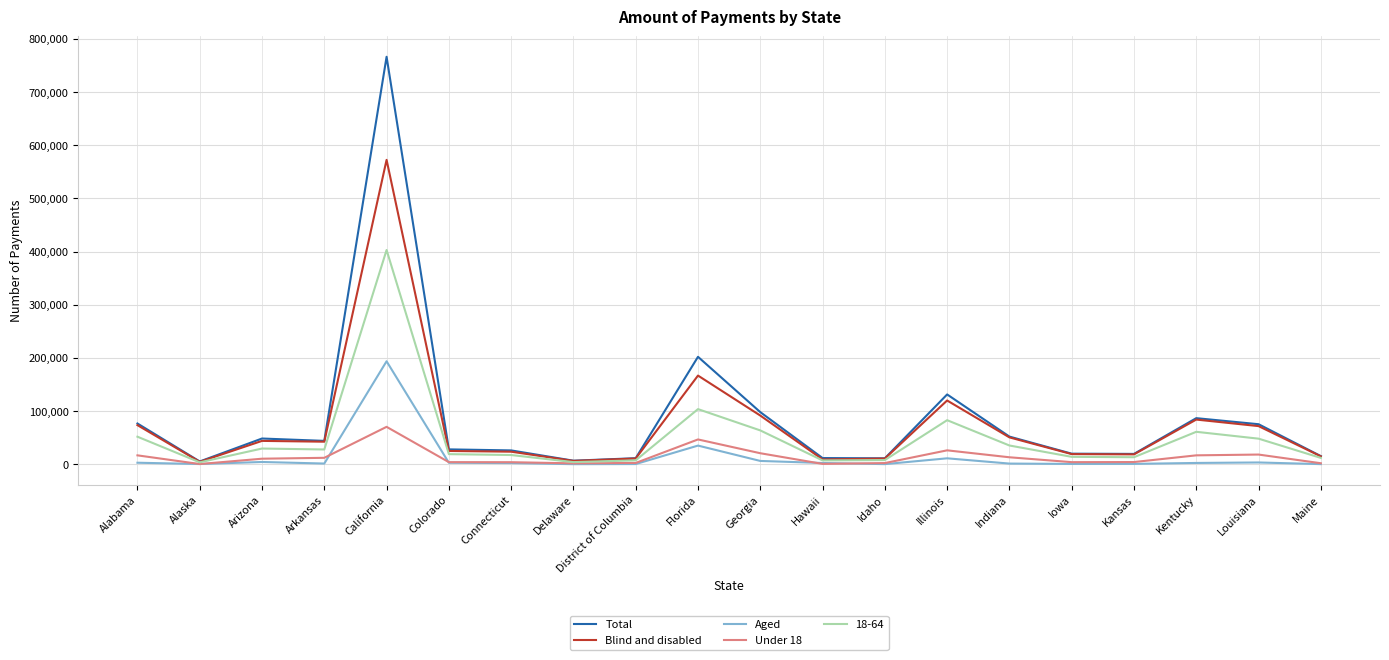

Where is the first local minimum for Blind and disabled?

Alaska